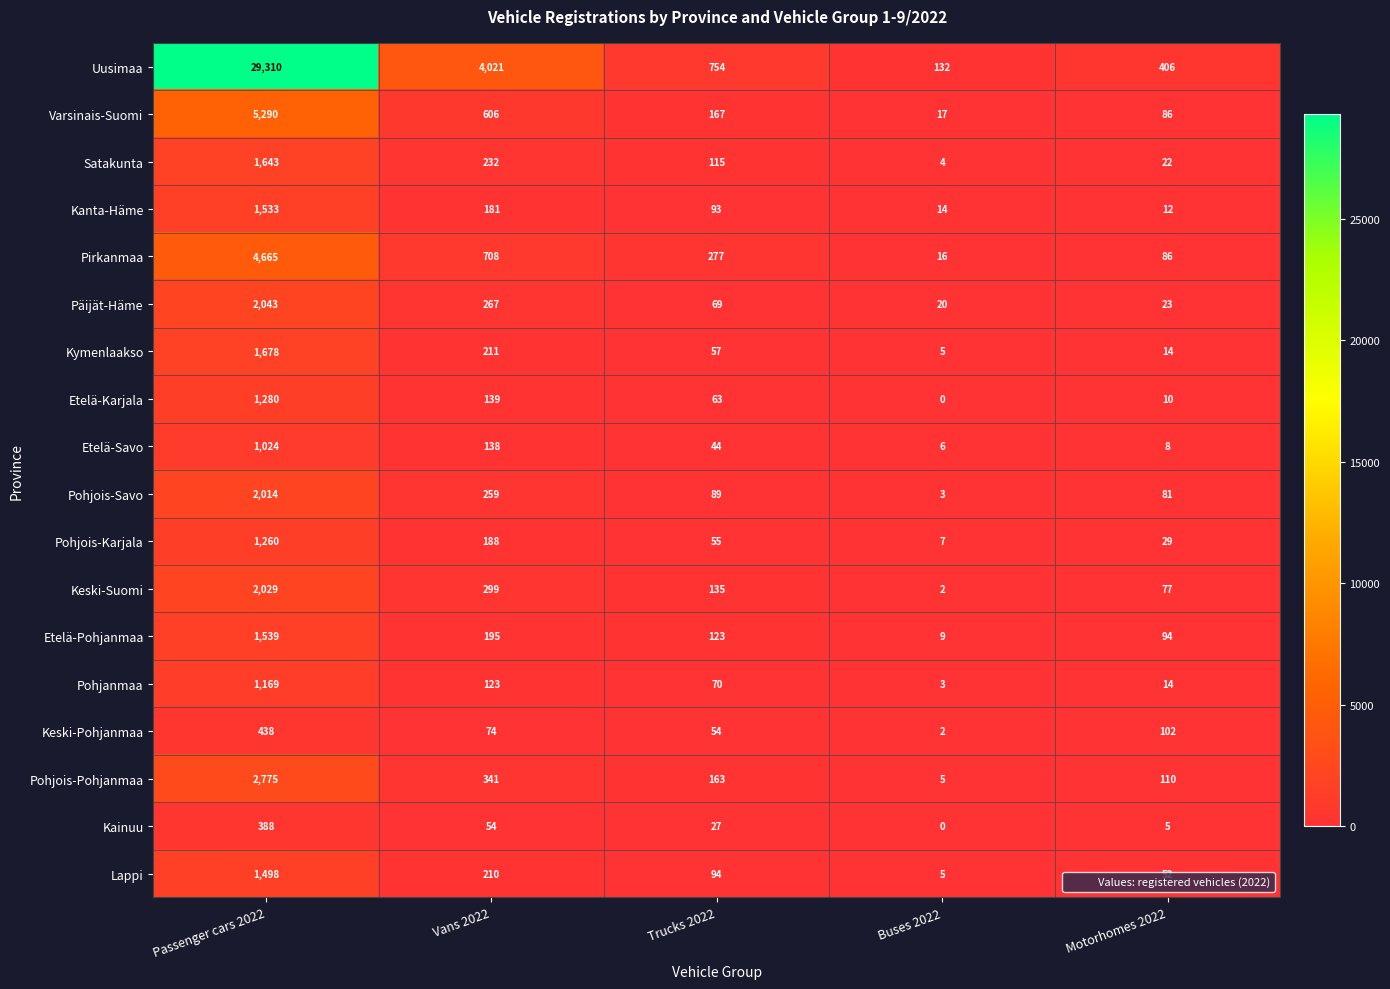

What value does the Keski-Suomi series have at Vans 2022, to the nearest 10?

300